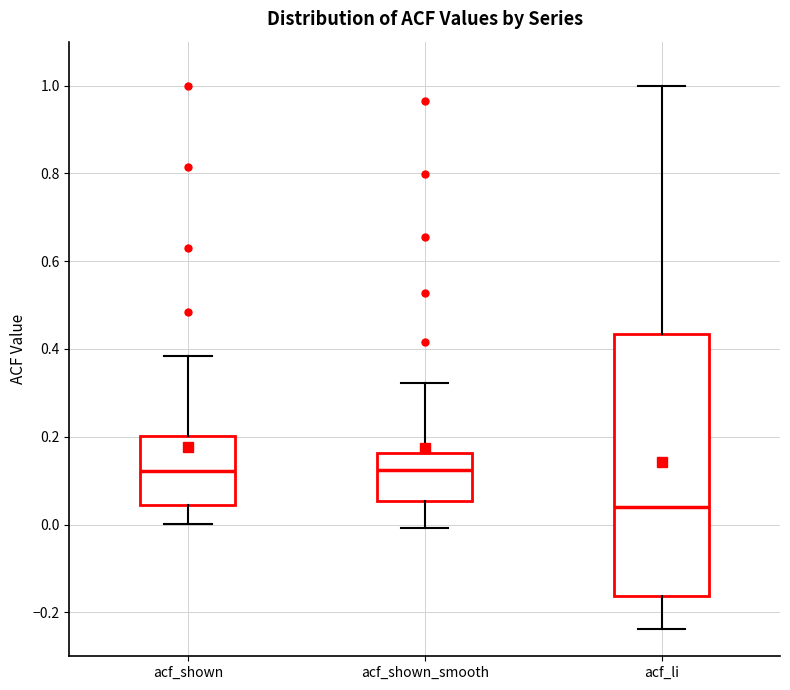

Where is the upper edge of the box for acf_shown on the y-axis? The values are not printed on the chart, so give them approximately, as read against the axis.

0.20